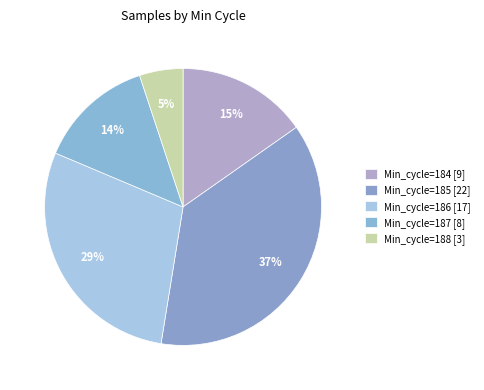

How many slices are in this pie chart?

5